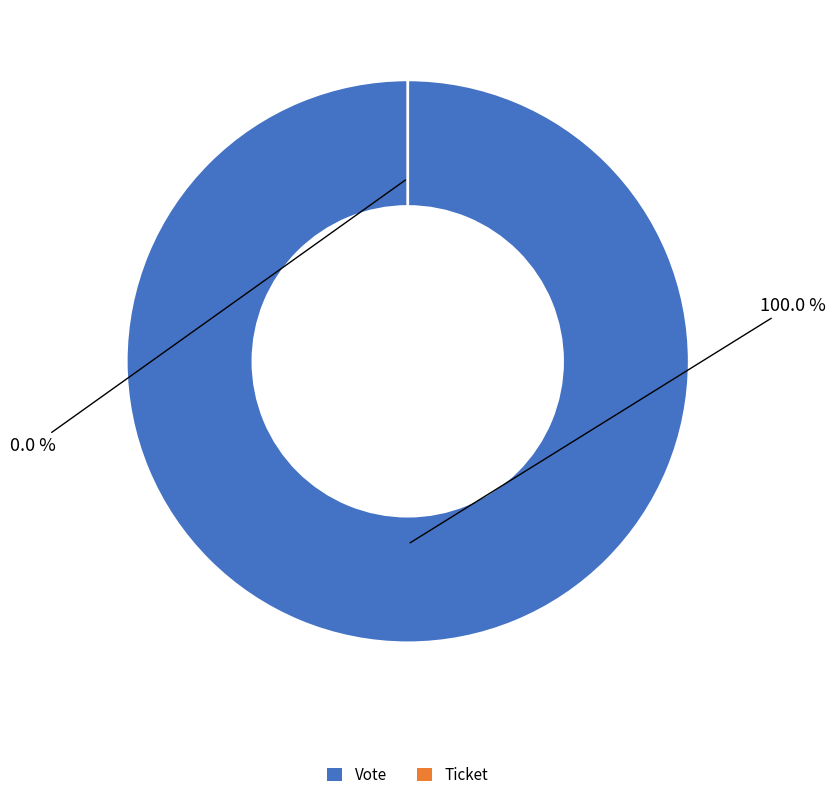

What percentage is the Vote slice, to the nearest percent?

100%